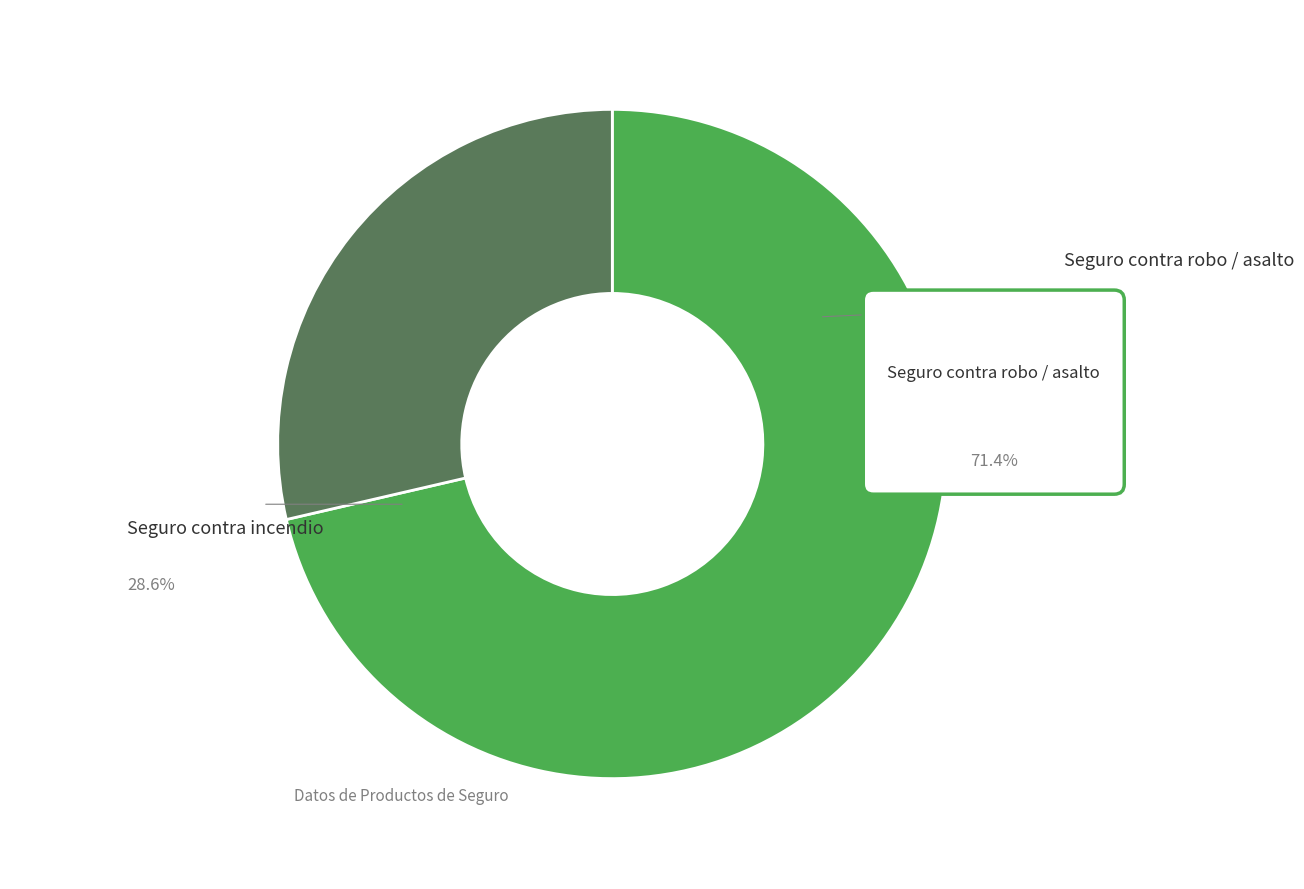

What percentage is NOT represented by Seguro contra incendio?

71.4%